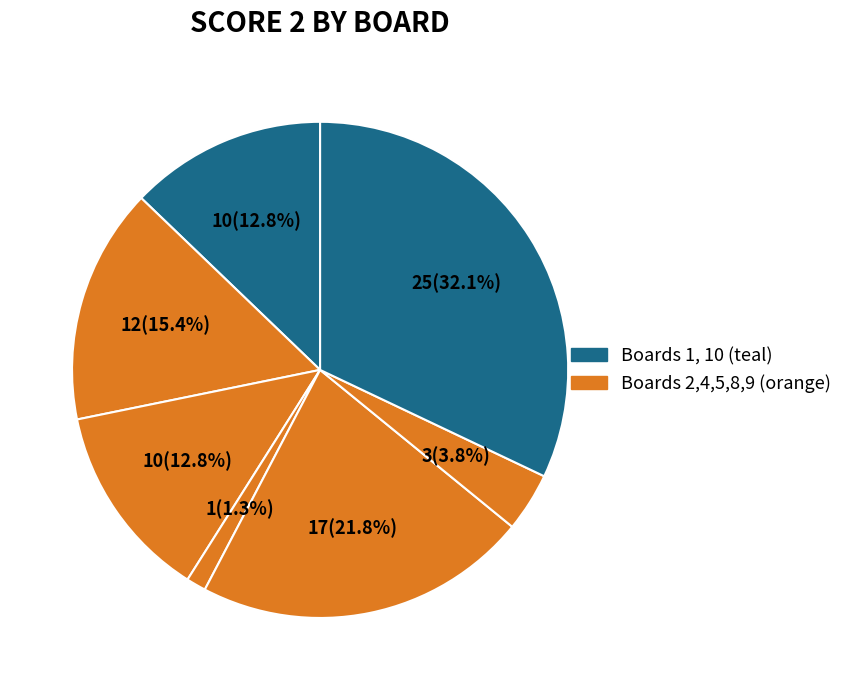

Is there any slice that represents more than half of the pie?

No